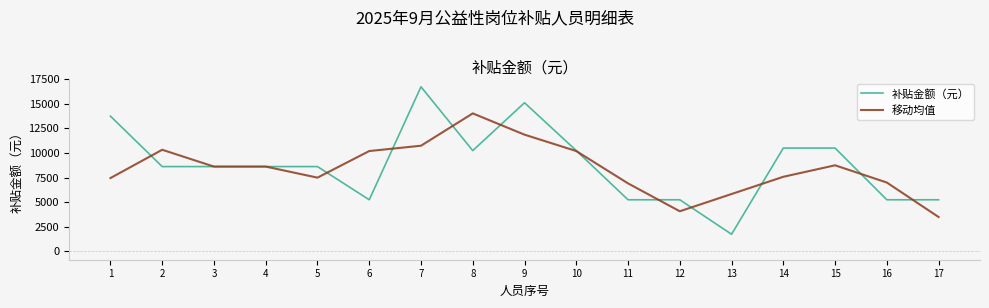

At which category is the sum across all series the highest?

7